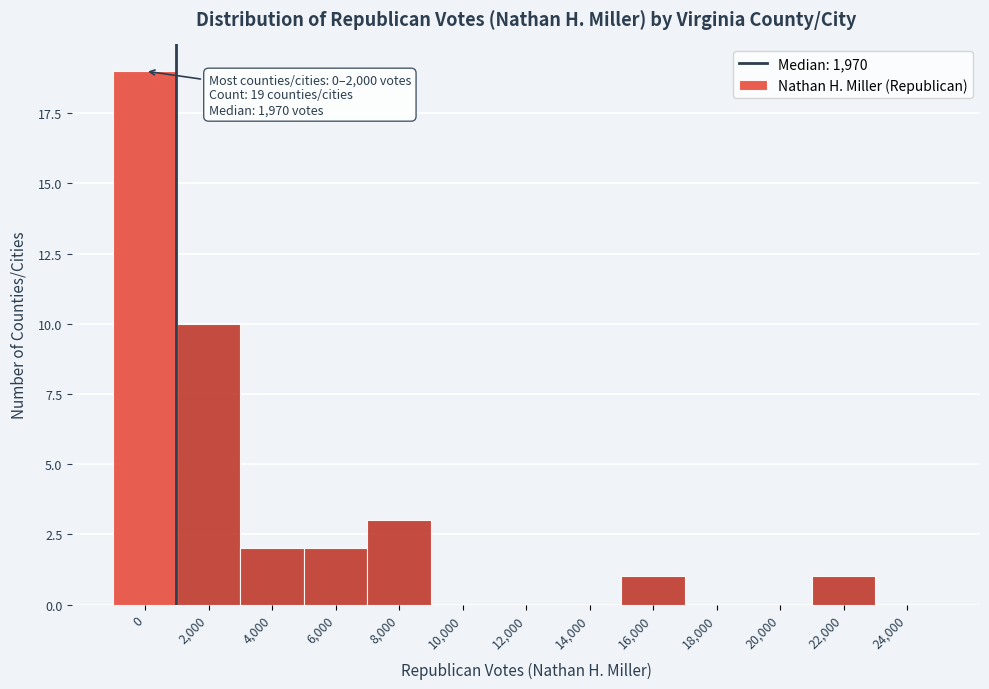

Reading left to right, extract all data points from this chart.

0=19	2,000=10	4,000=2	6,000=2	8,000=3	10,000=0	12,000=0	14,000=0	16,000=1	18,000=0	20,000=0	22,000=1	24,000=0